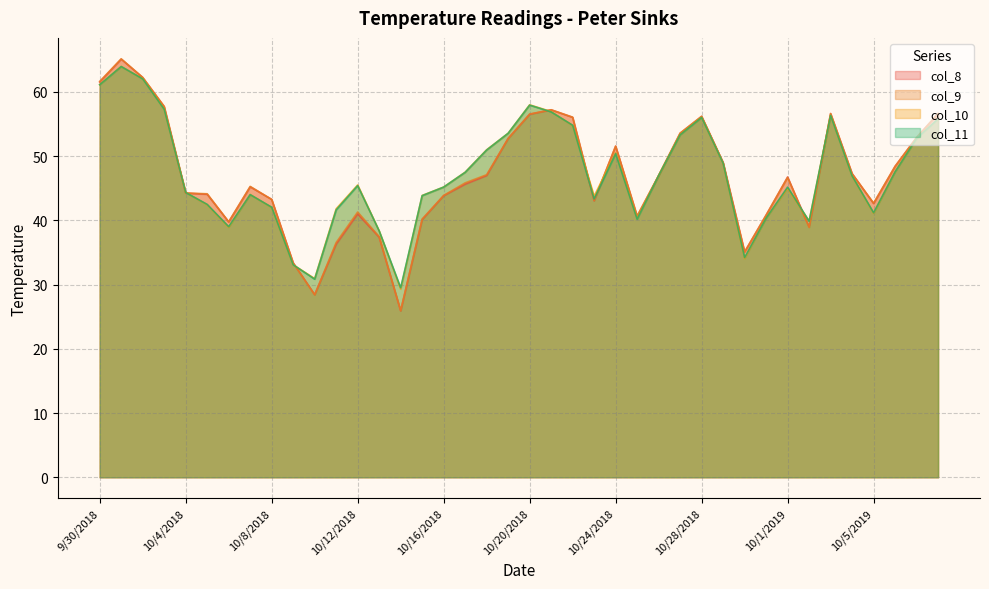

Count the number of data series in this chart.

4